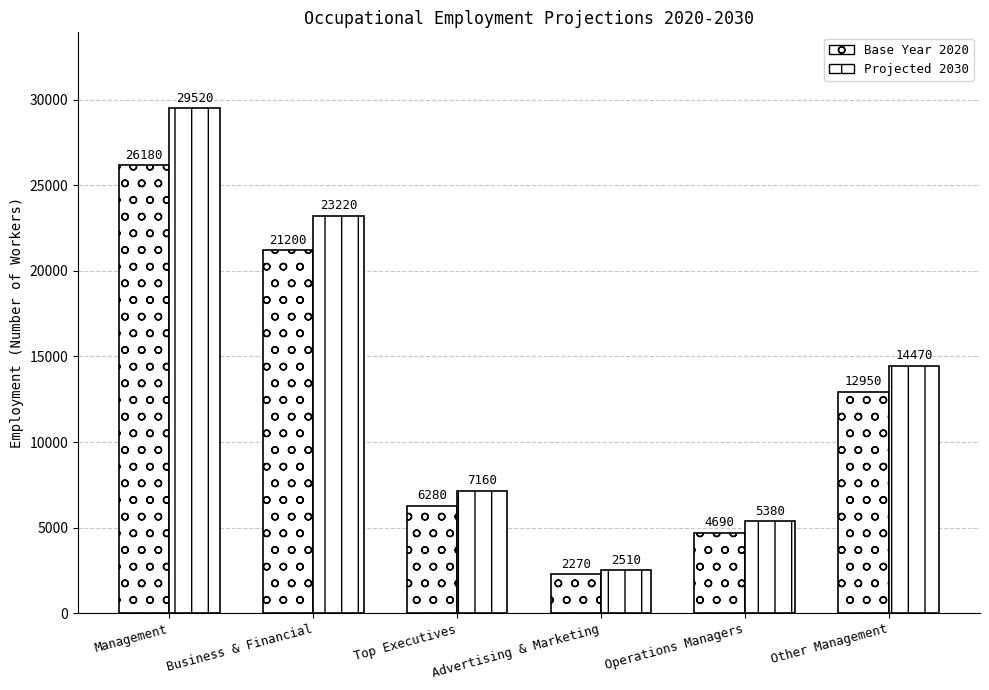

What is the sum of the Base Year 2020 values at Other Management and Business & Financial?

34150